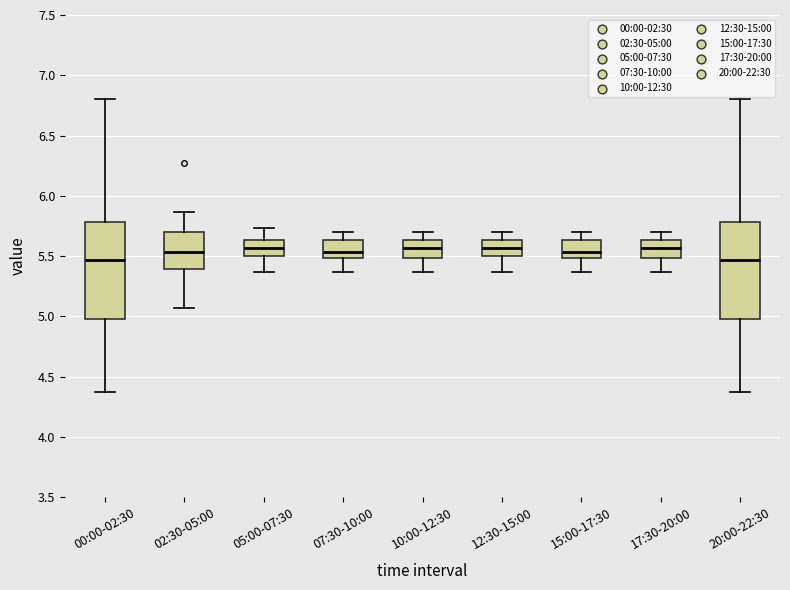

Where does the lower whisker of the box for 05:00-07:30 end on the y-axis? The values are not printed on the chart, so give them approximately, as read against the axis.

5.35